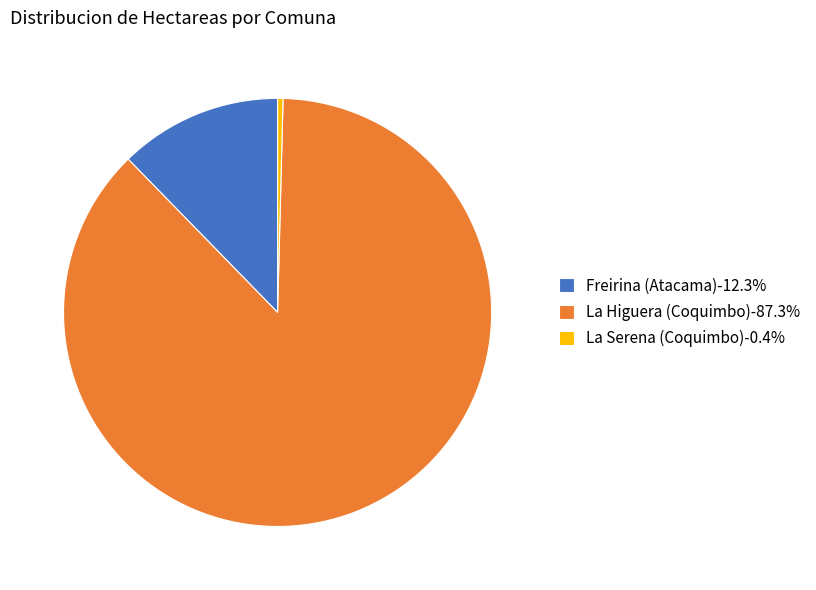

Combined, do La Serena (Coquimbo)-0.4% and Freirina (Atacama)-12.3% account for over 50%?

No